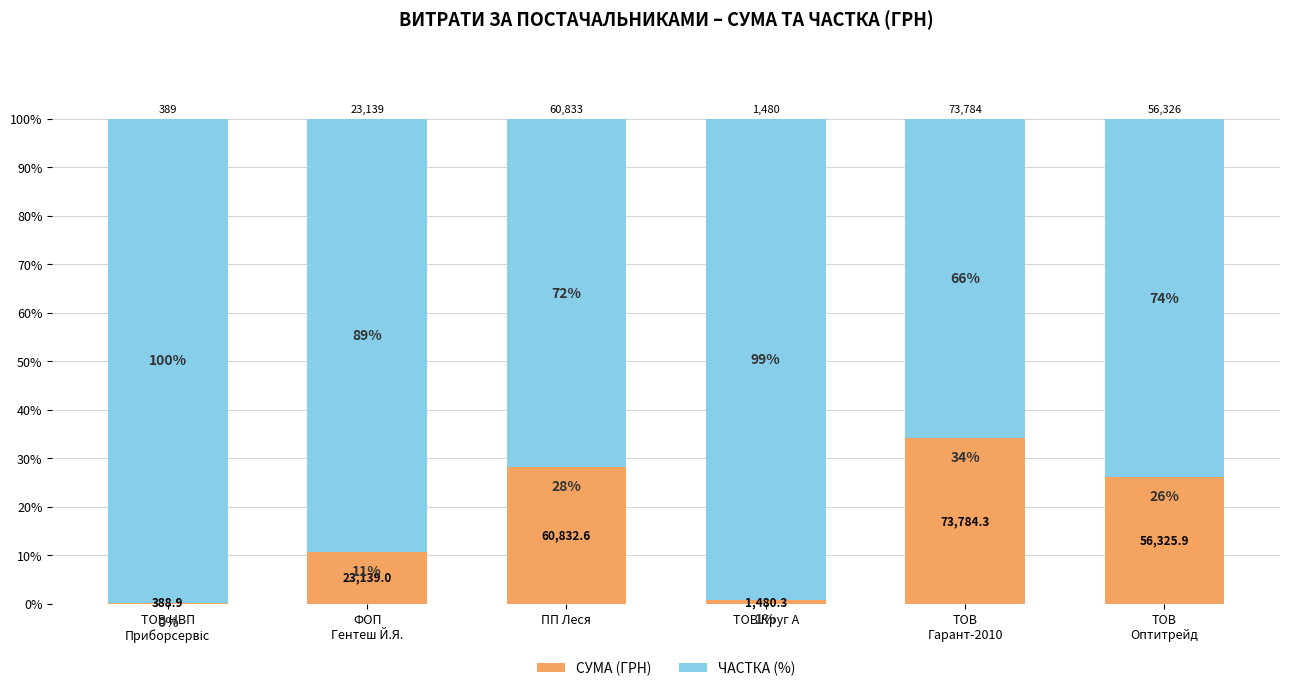

Between ТОВ Круг А and ФОП
Гентеш Й.Я., which is larger?

ФОП
Гентеш Й.Я.